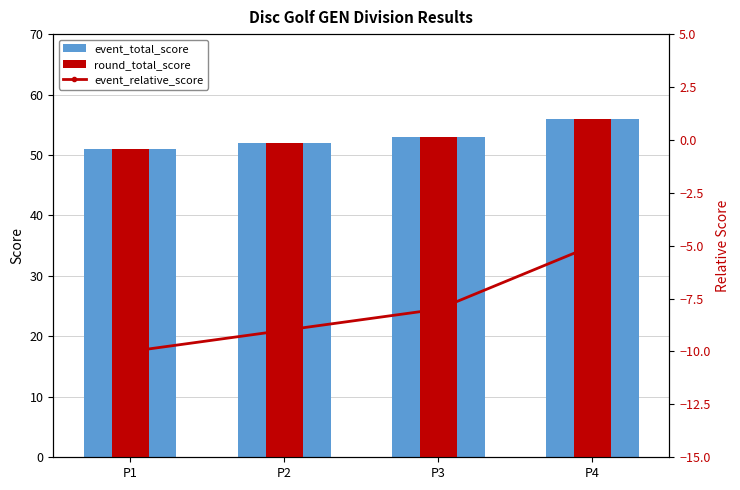

How many groups of bars are there?

4